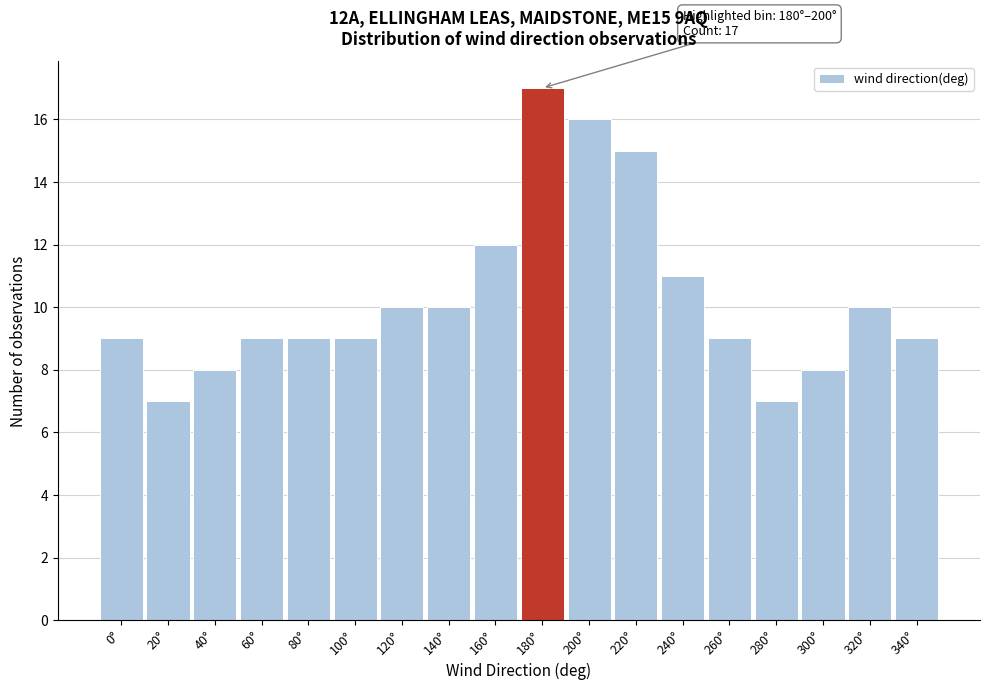

Reading left to right, list all the values displayed in this chart.

0°=9	20°=7	40°=8	60°=9	80°=9	100°=9	120°=10	140°=10	160°=12	180°=17	200°=16	220°=15	240°=11	260°=9	280°=7	300°=8	320°=10	340°=9